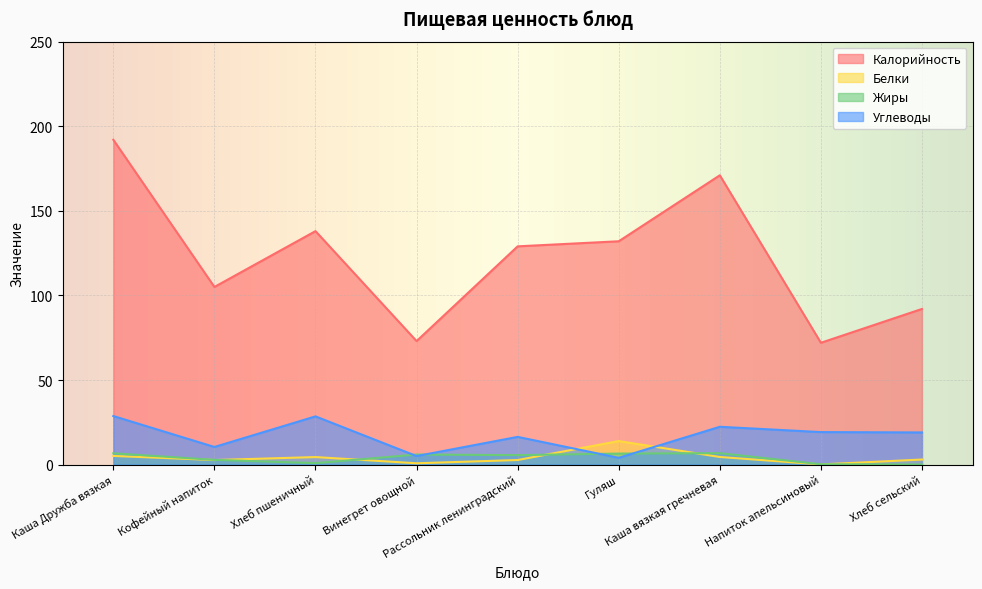

Where is Углеводы nearest to the value 16?

Рассольник ленинградский